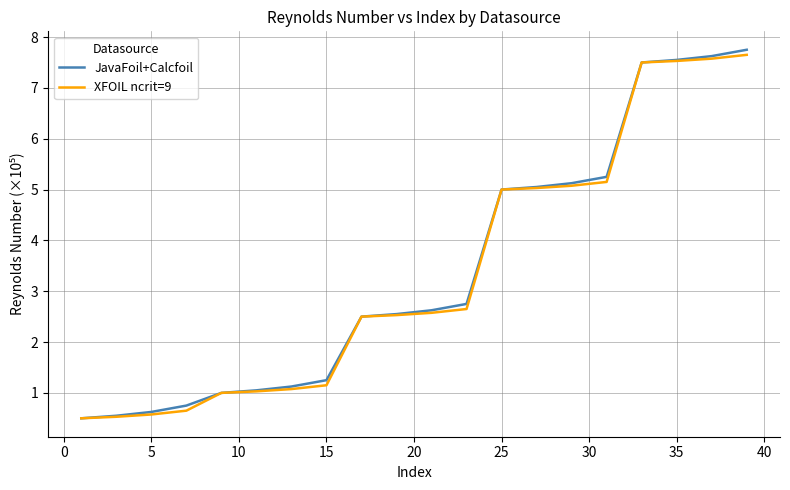

How many lines are shown in the chart?

2